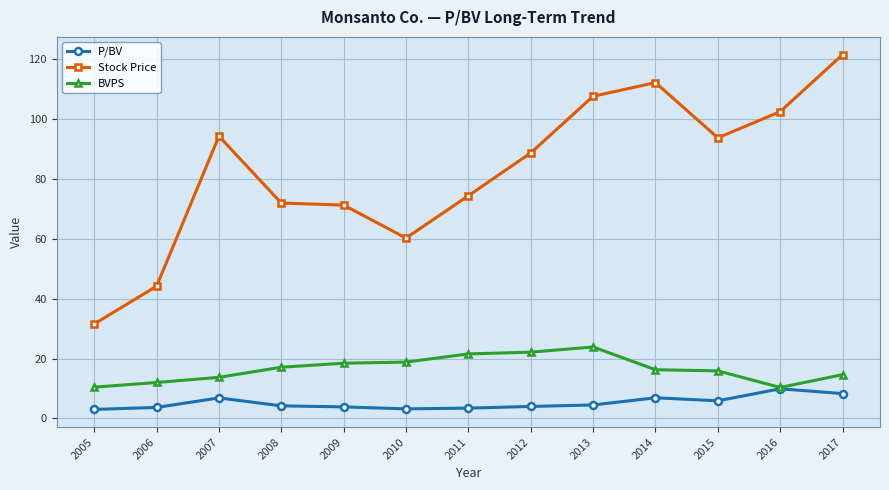

How many lines are shown in the chart?

3